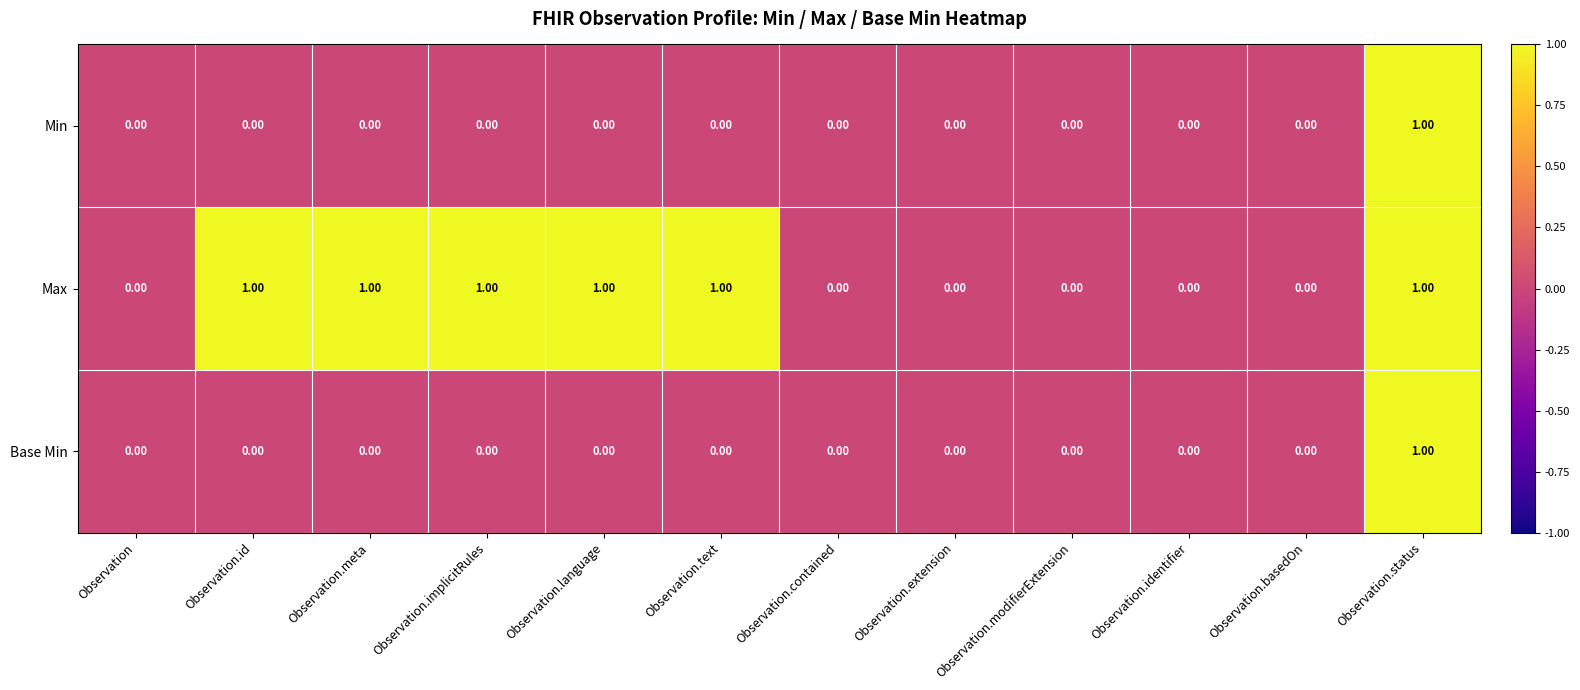

Is the value of Max at Observation.status greater than the value of Min at Observation.text?

Yes